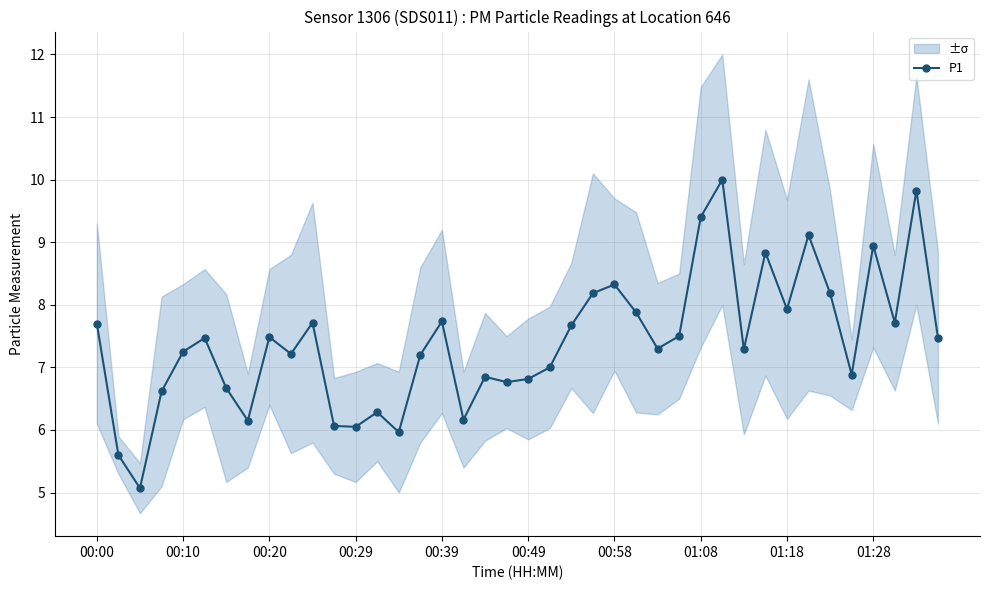

What is the lowest value of the P1 series?

5.1